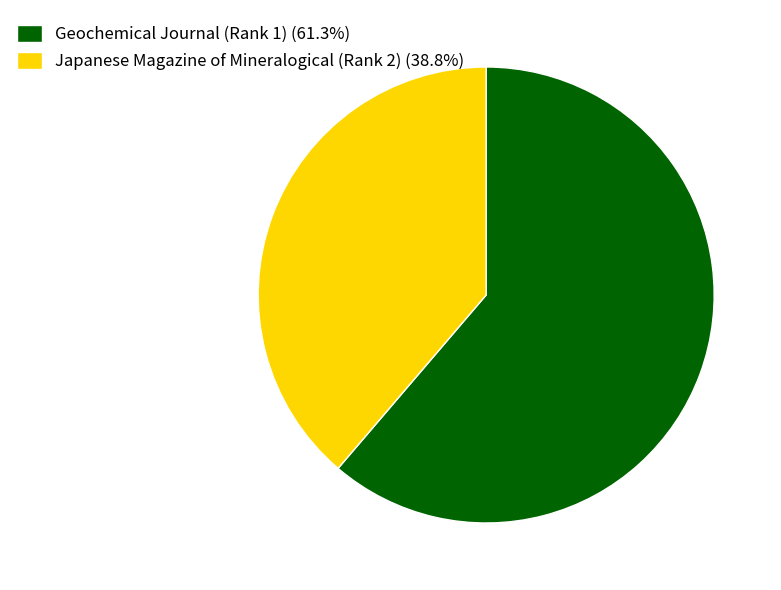

True or false: Japanese Magazine of Mineralogical (Rank 2) accounts for 51% of the total.

False